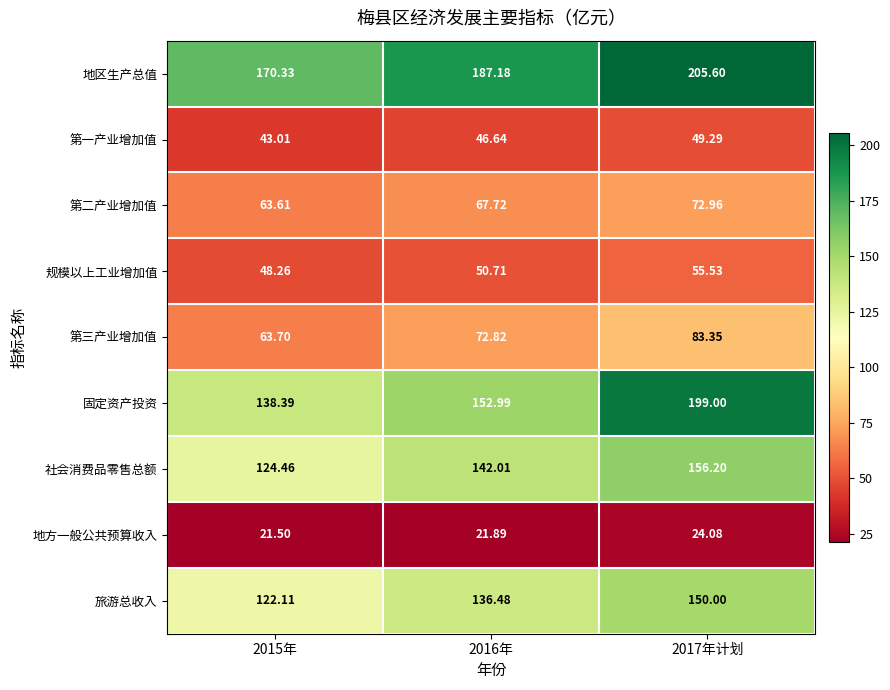

Rank the series by their maximum value, from lowest to highest.

地方一般公共预算收入, 第一产业增加值, 规模以上工业增加值, 第二产业增加值, 第三产业增加值, 旅游总收入, 社会消费品零售总额, 固定资产投资, 地区生产总值